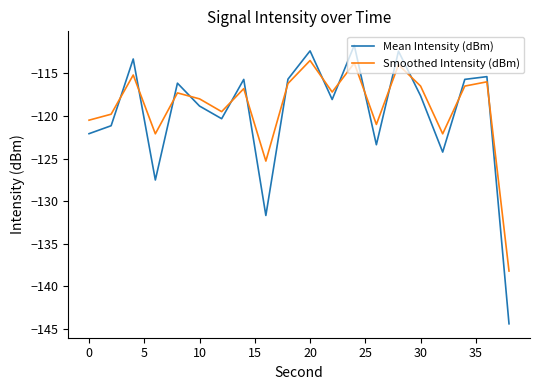

Which series has the largest total across all categories?

Smoothed Intensity (dBm)